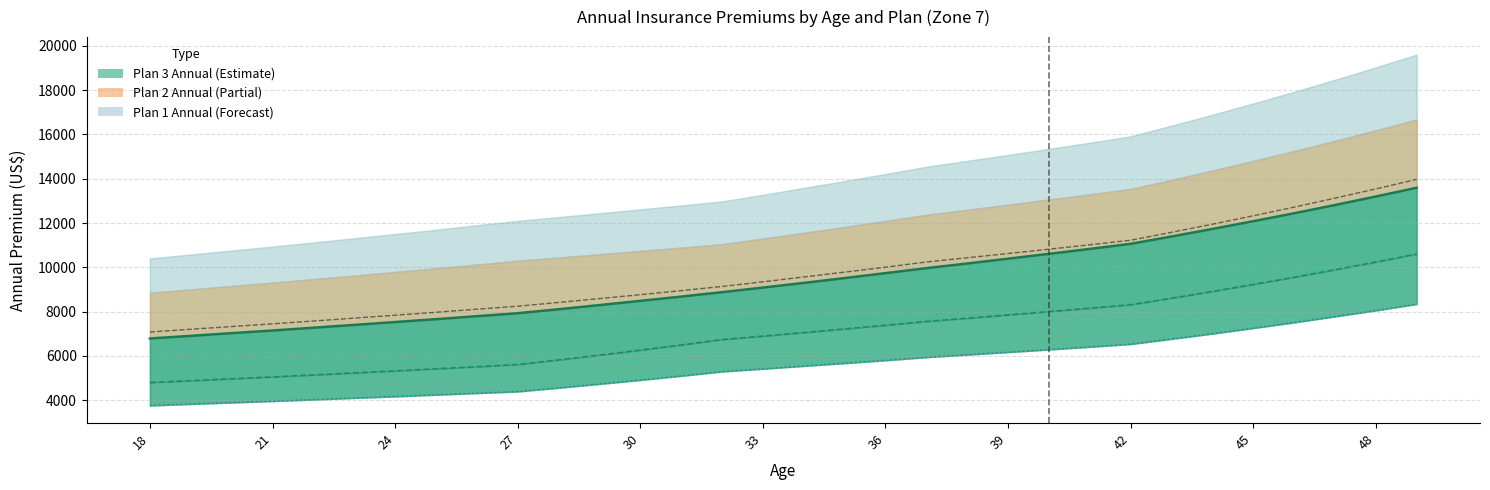

What is the minimum value shown in the chart?

3763